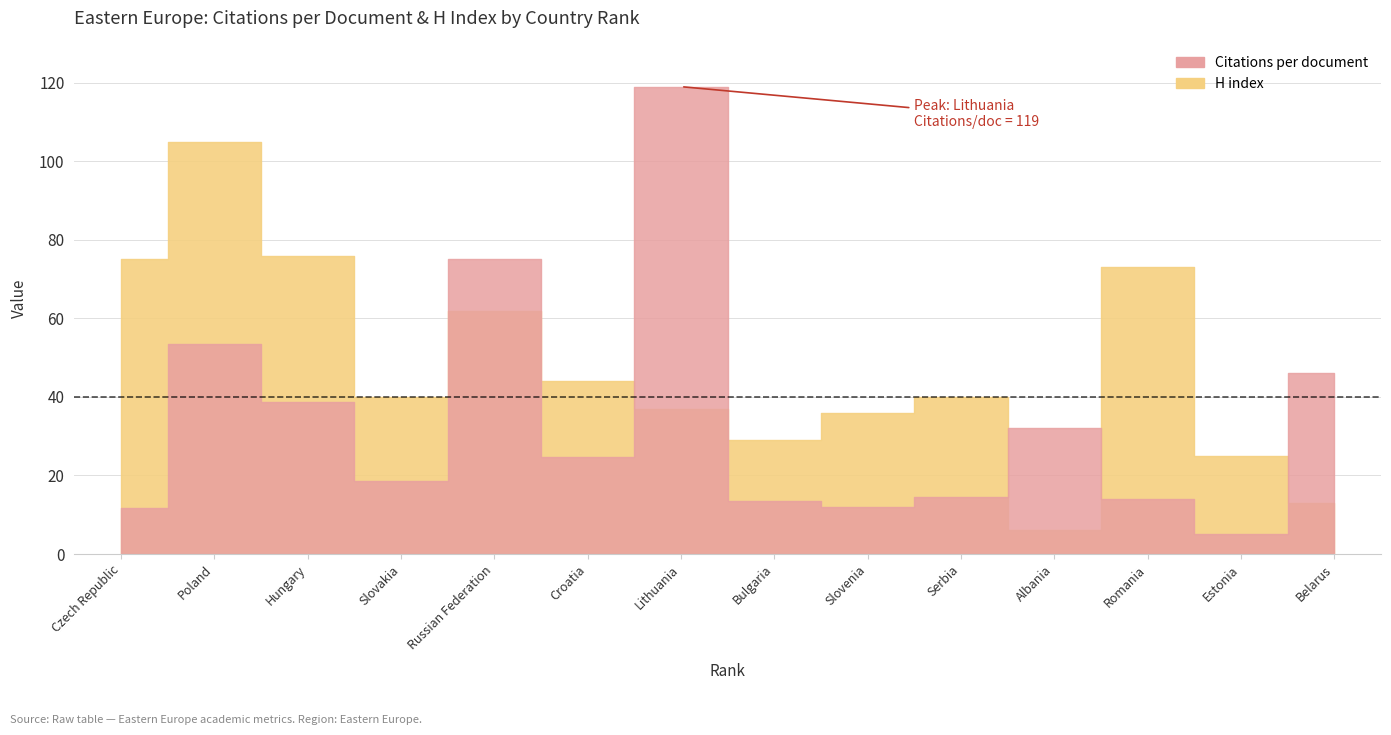

Where do Citations per document and H index first cross each other?

Slovakia and Russian Federation